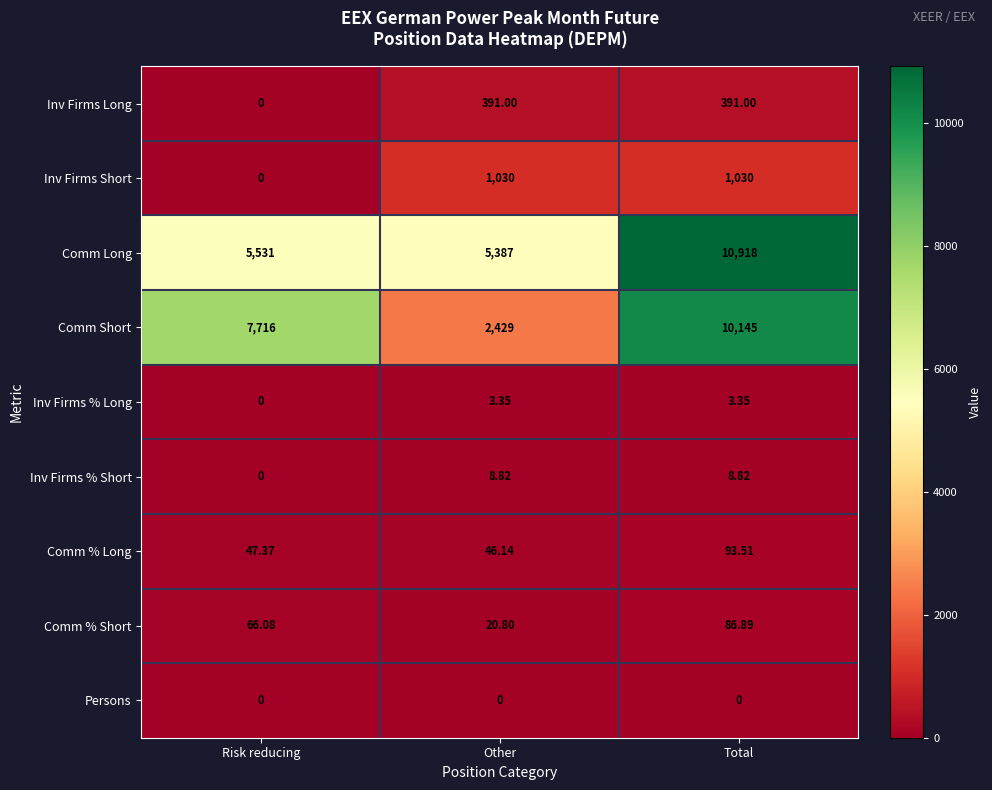

At which category does the chart reach its peak across all series?

Total